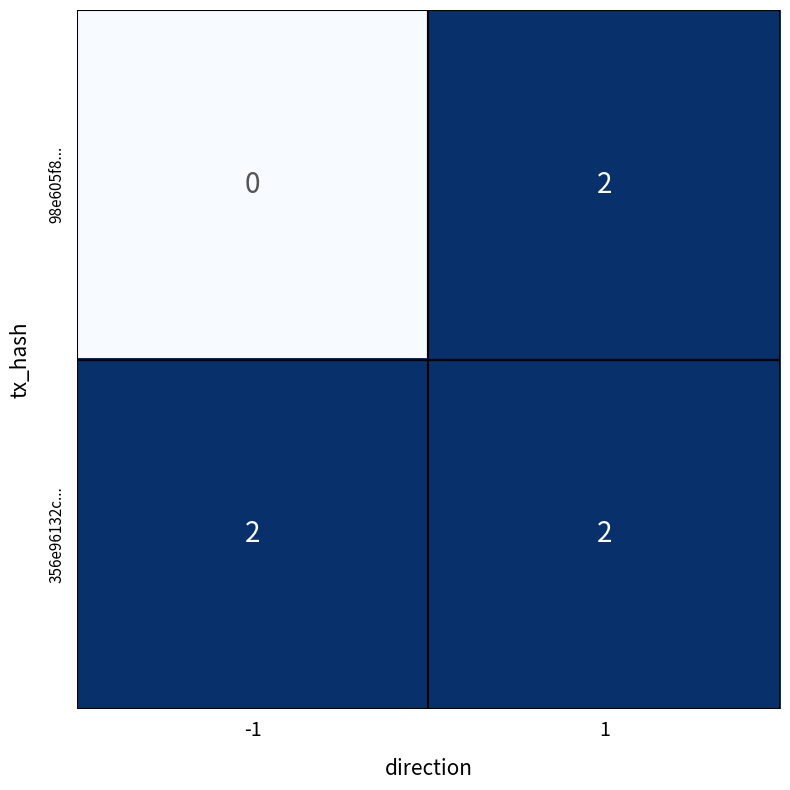

Which series changed the most between -1 and 1?

98e605f8...